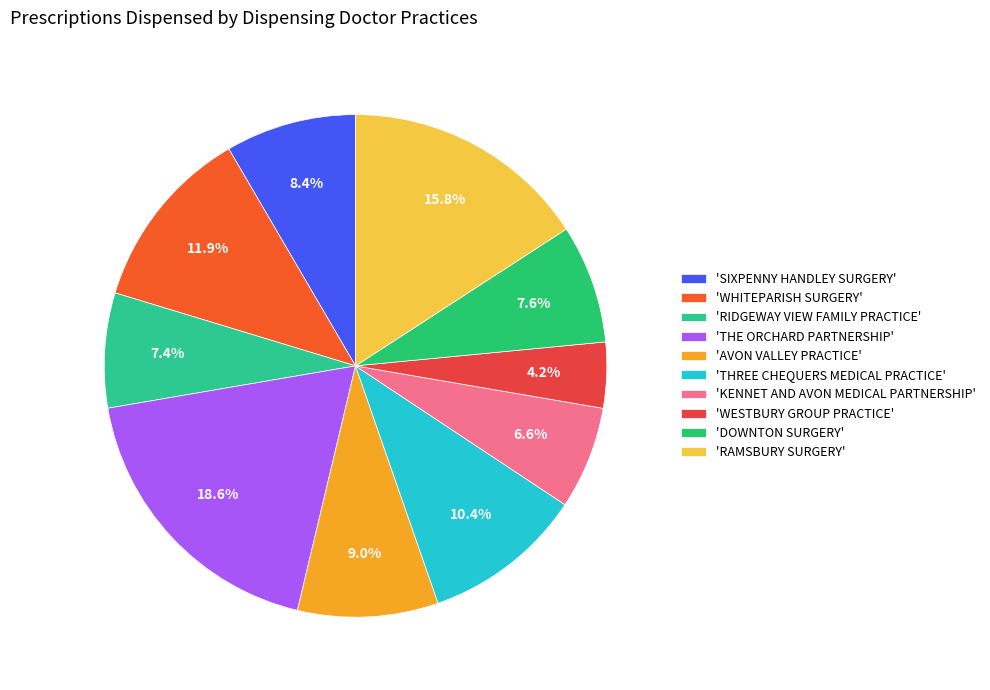

To the nearest percent, what is the average slice percentage?

10%